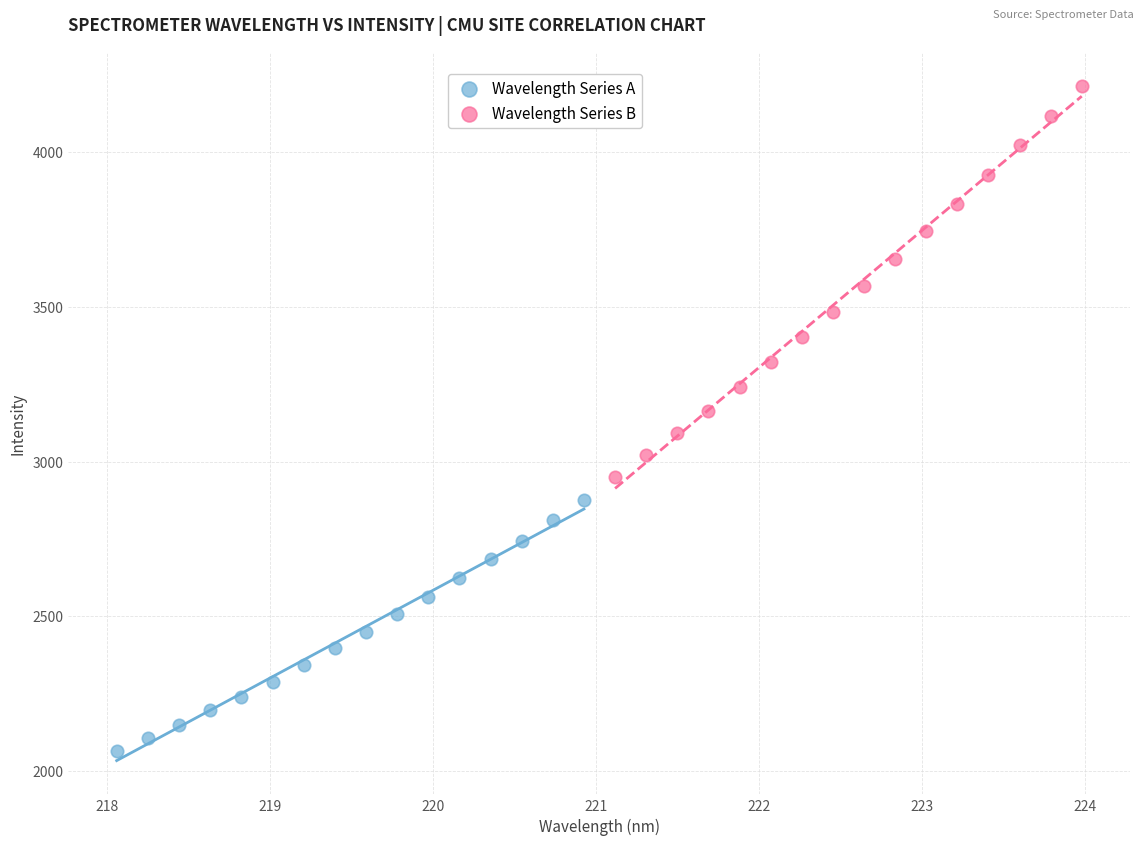

Which series contains the highest Y value?

Wavelength Series B